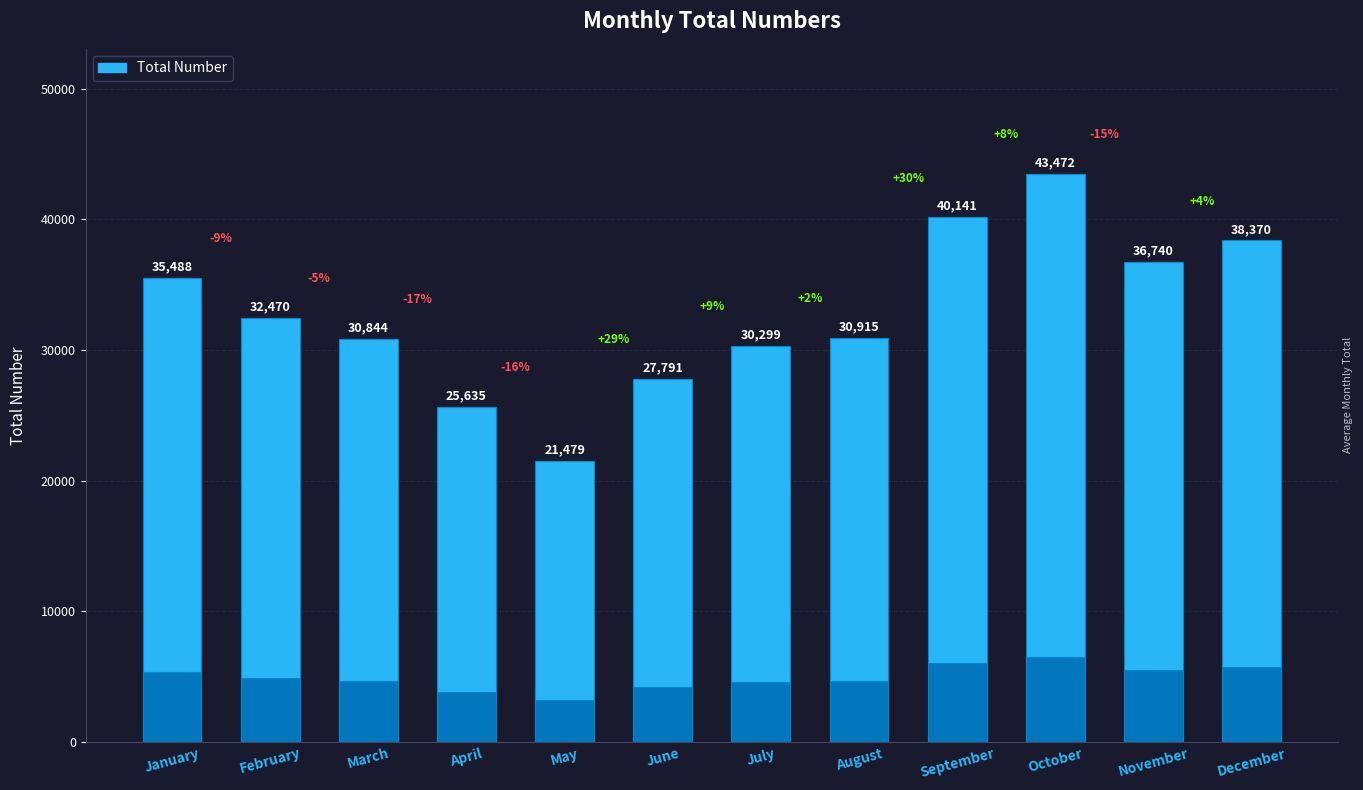

Are the bars horizontal?

No